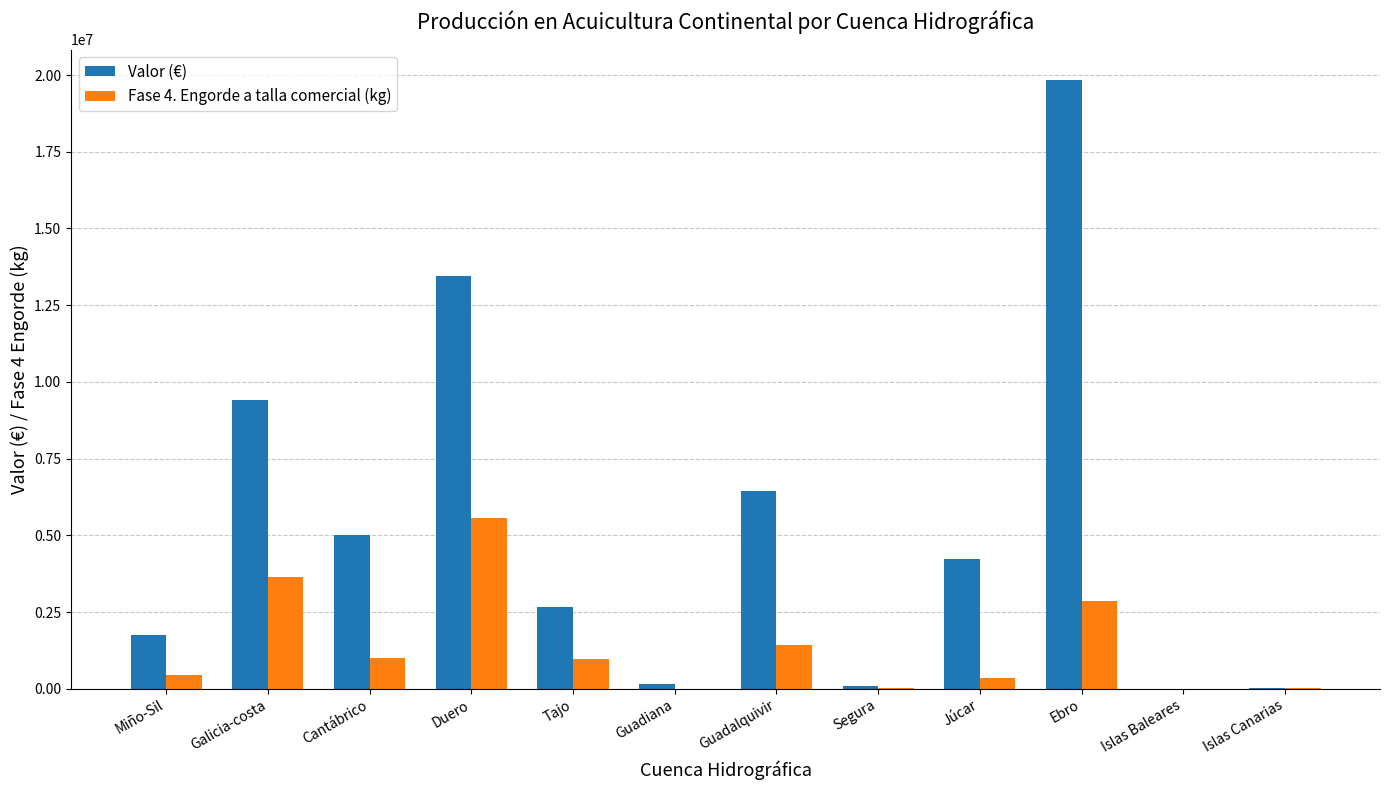

What is the average value of the Valor (€) series?

5258851.5